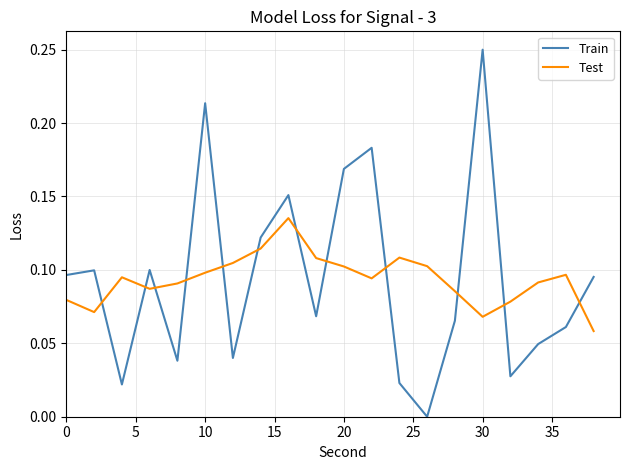

List the series in order of their peak value, lowest first.

Test, Train